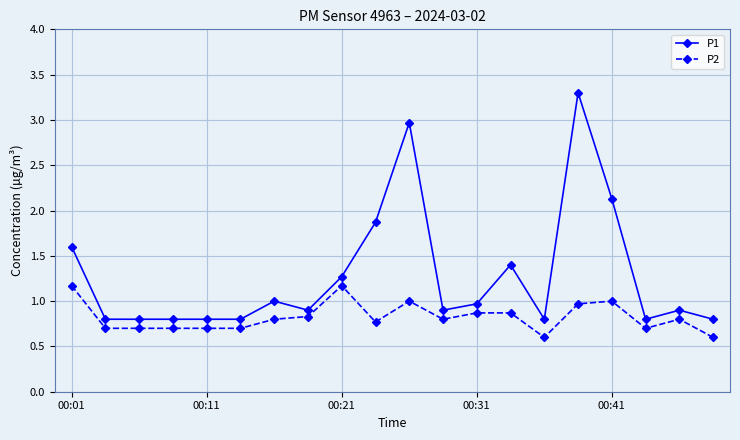

True or false: P1 has more than 1 points higher than both neighbors.

True